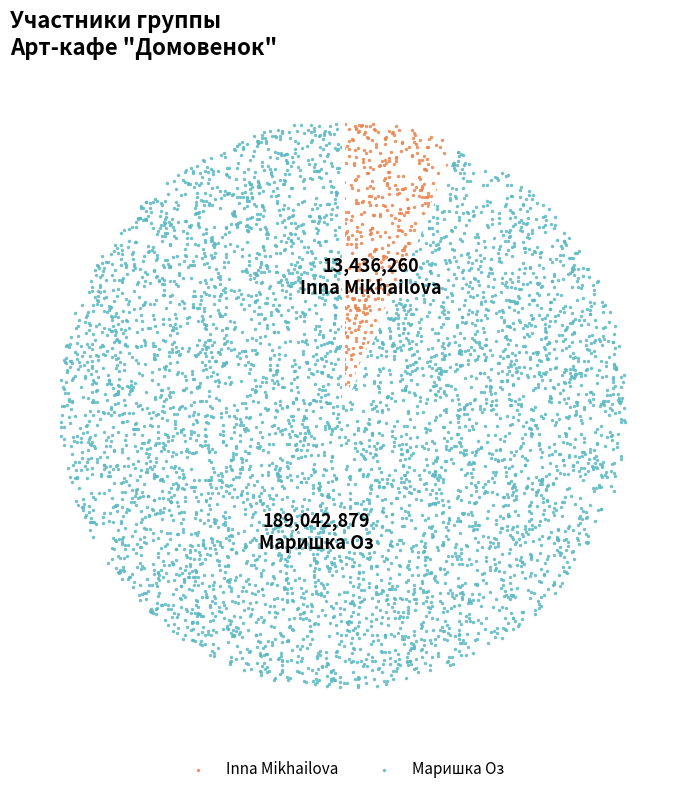

To the nearest percent, what portion does Маришка Оз represent?

93%